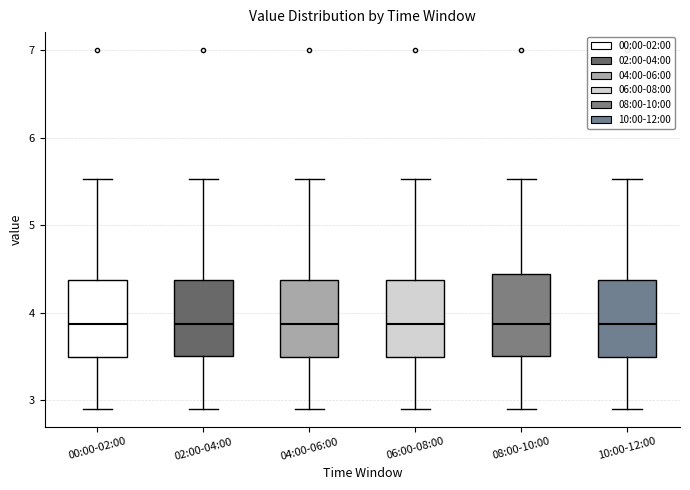

Reading left to right, read every box against the y-axis: the position of its median line, the range the box covers, and the ends of its whiskers. The values are not printed on the chart, so give them approximately, as read against the axis.

00:00-02:00: median 3.9, box 3.5 to 4.4, whiskers 2.9 to 5.5
02:00-04:00: median 3.9, box 3.5 to 4.4, whiskers 2.9 to 5.5
04:00-06:00: median 3.9, box 3.5 to 4.4, whiskers 2.9 to 5.5
06:00-08:00: median 3.9, box 3.5 to 4.4, whiskers 2.9 to 5.5
08:00-10:00: median 3.9, box 3.5 to 4.4, whiskers 2.9 to 5.5
10:00-12:00: median 3.9, box 3.5 to 4.4, whiskers 2.9 to 5.5